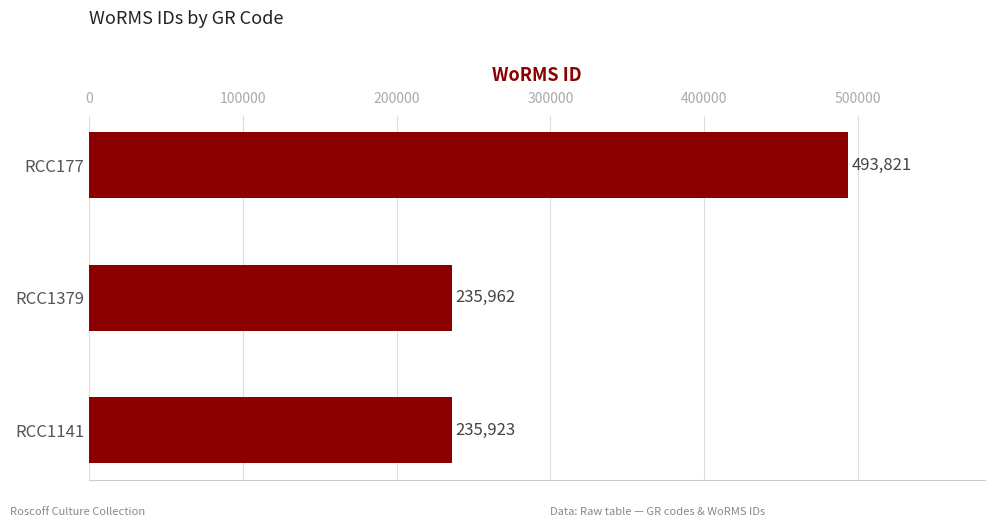

Rank the categories by value from lowest to highest.

RCC1141, RCC1379, RCC177